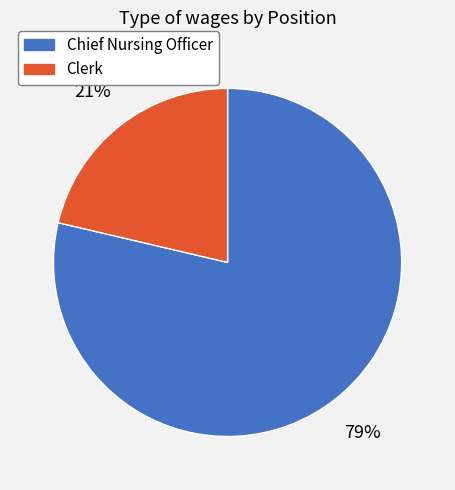

True or false: Clerk accounts for 8% of the total.

False